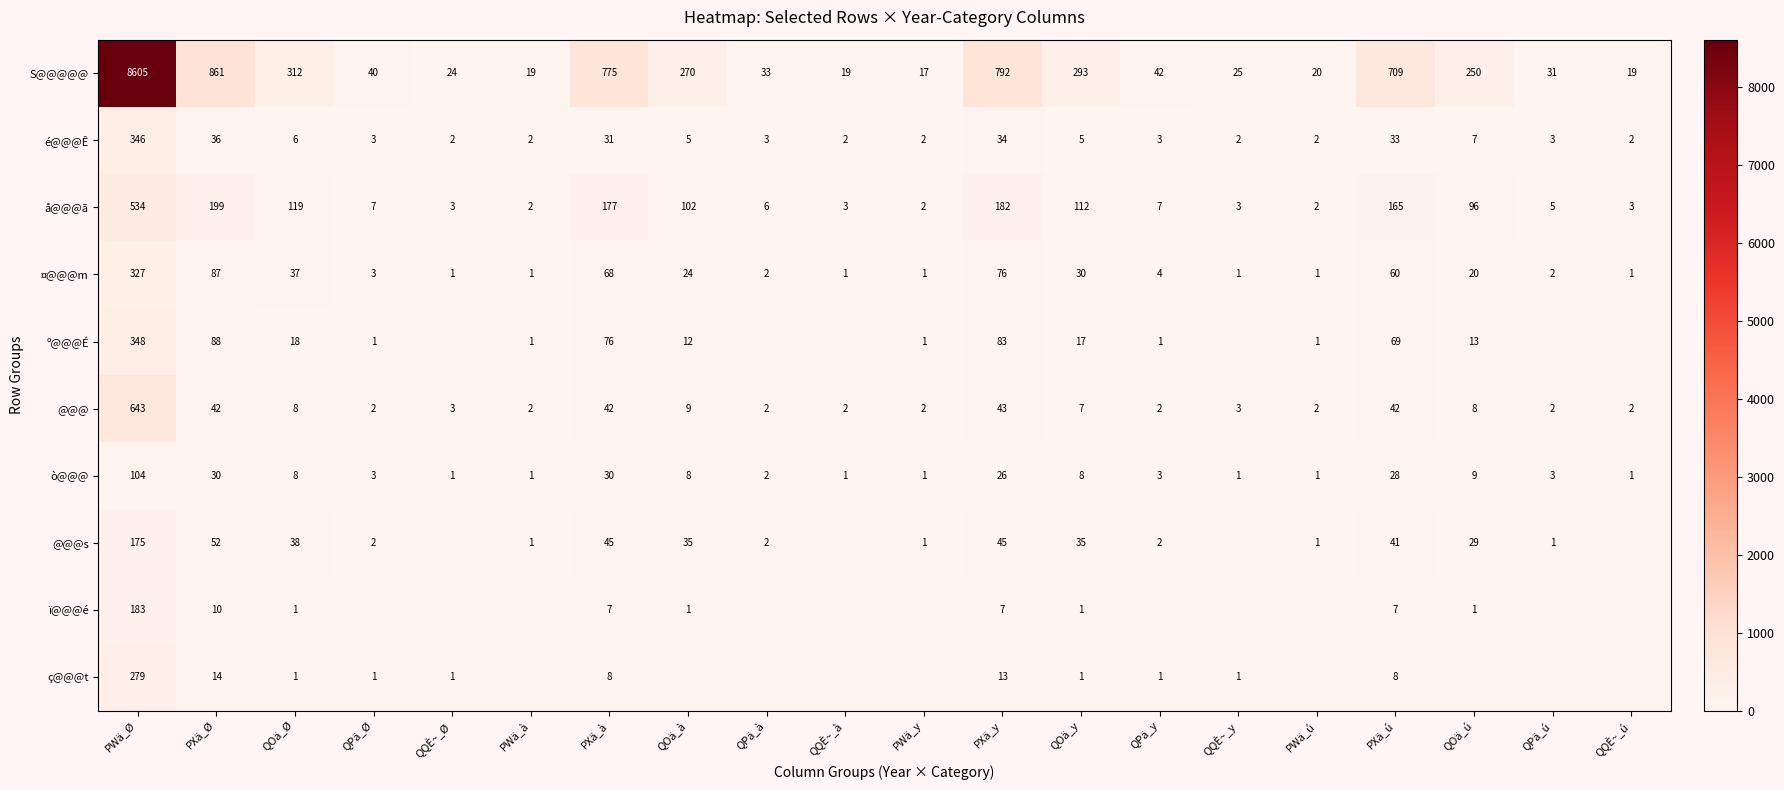

What is the spread (max minus min) of values at QOä_Ø?

311